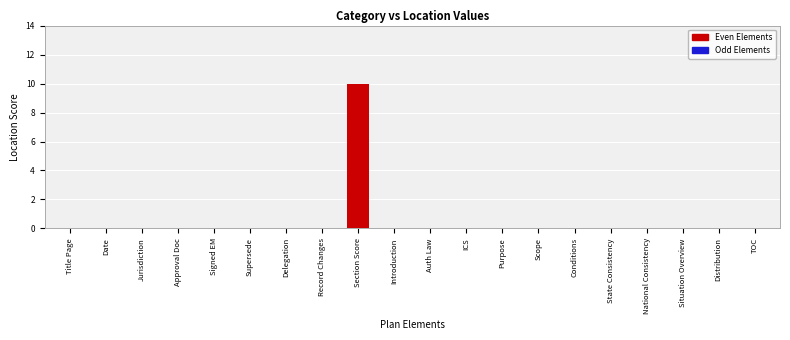

What is the sum of all values?

10